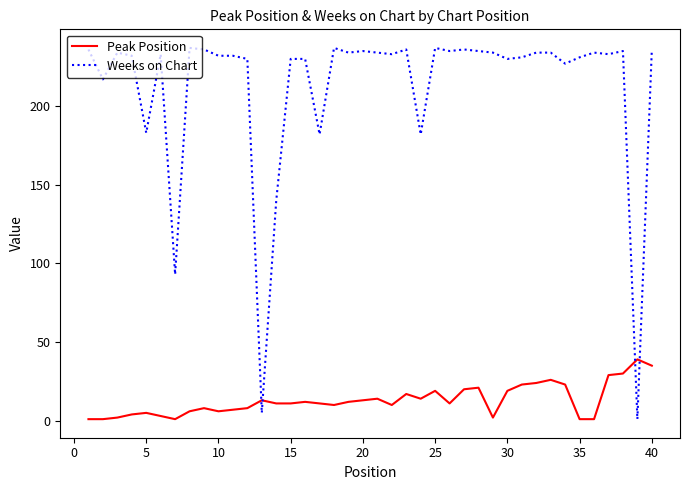

What is the highest value of the Weeks on Chart series?

237